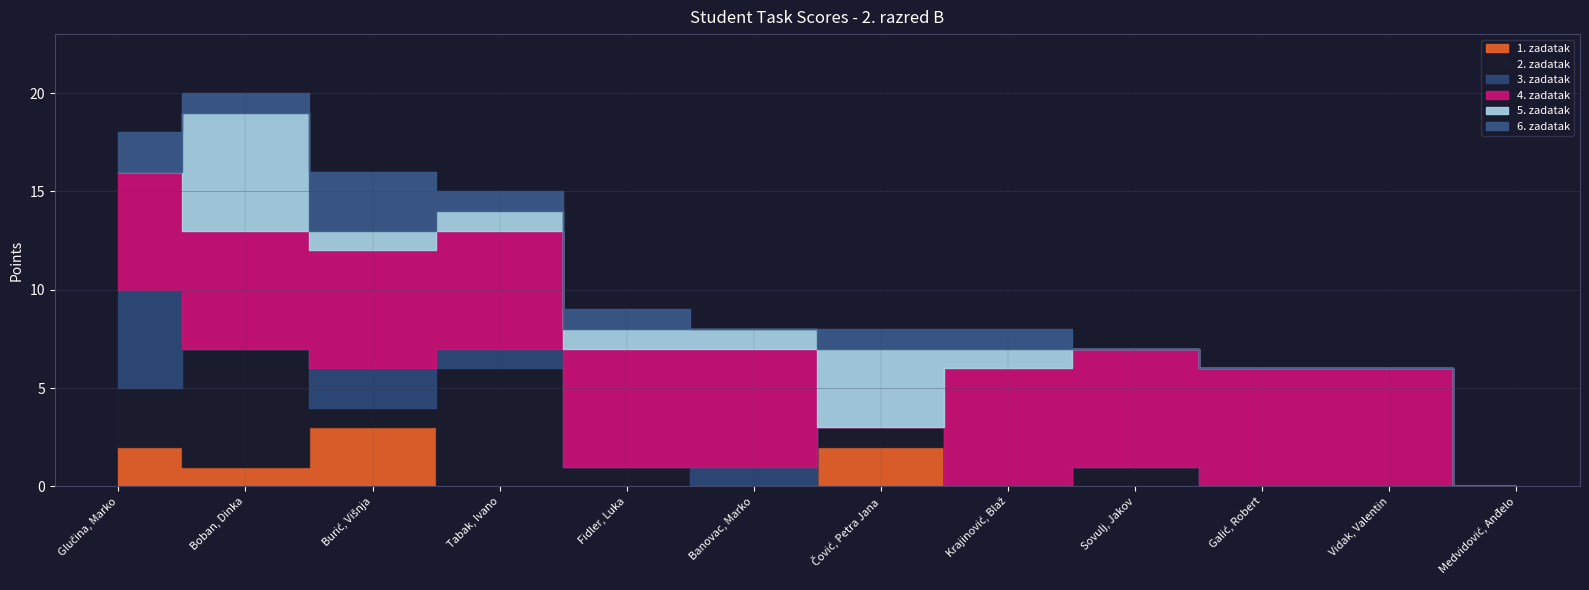

True or false: 3. zadatak and 6. zadatak intersect in this chart.

True